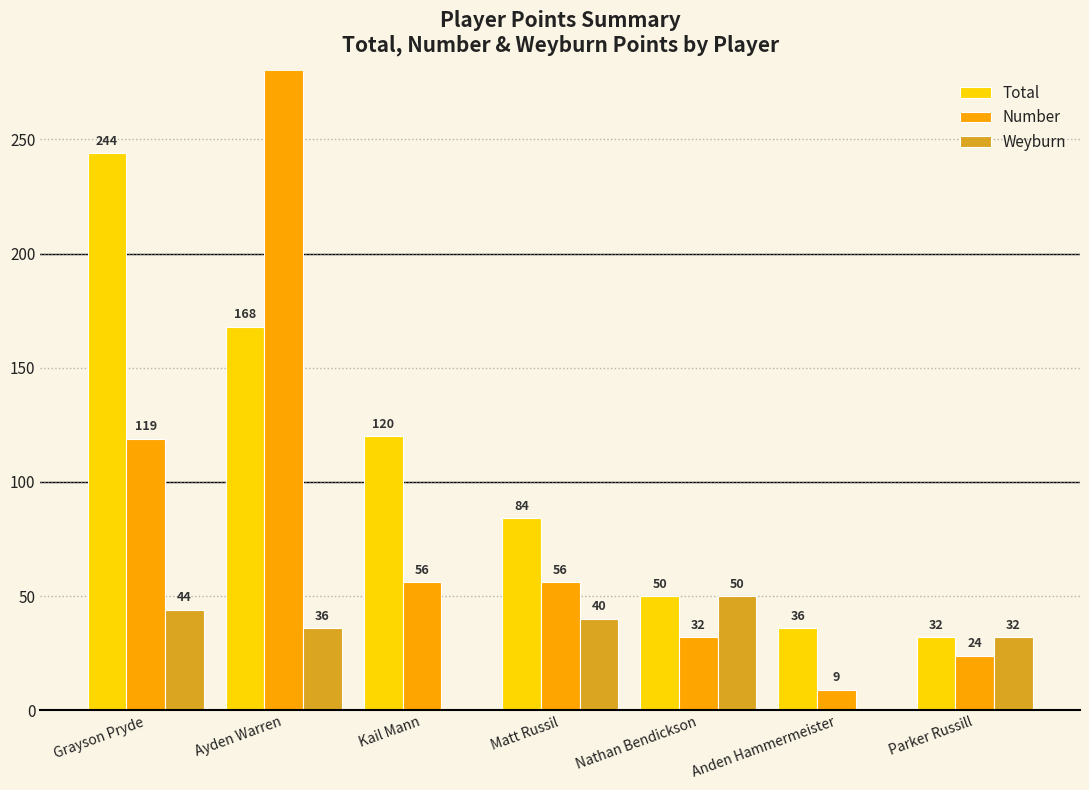

What is the sum of all Weyburn values?

202